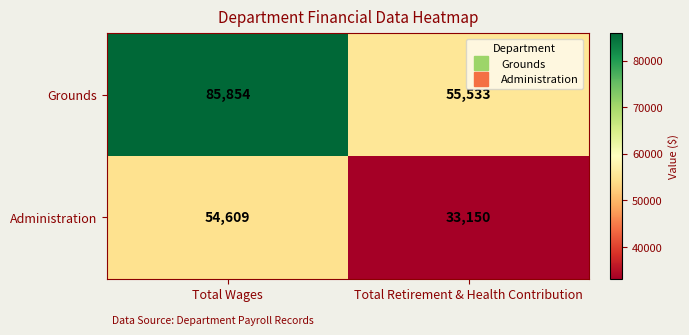

What is the approximate value of Administration at Total Retirement & Health Contribution, to the nearest 100?

33200